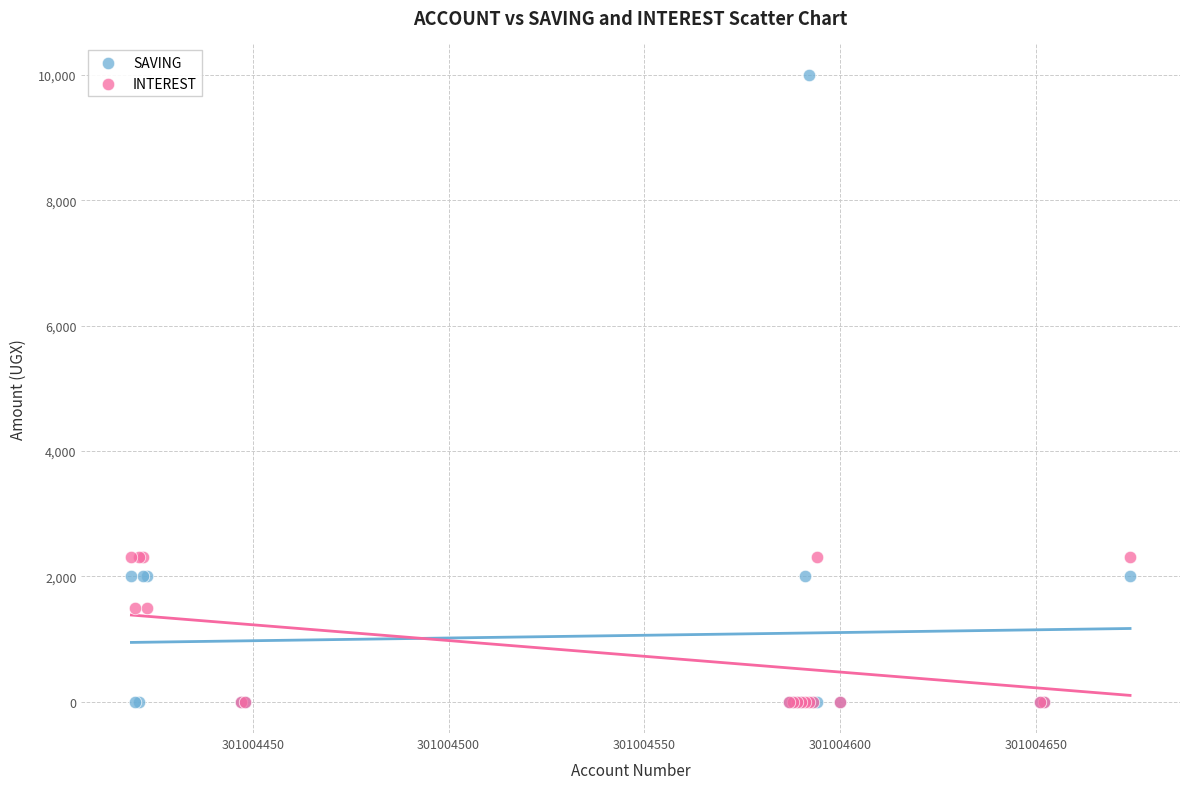

What are all the series names shown in the legend?

SAVING, INTEREST